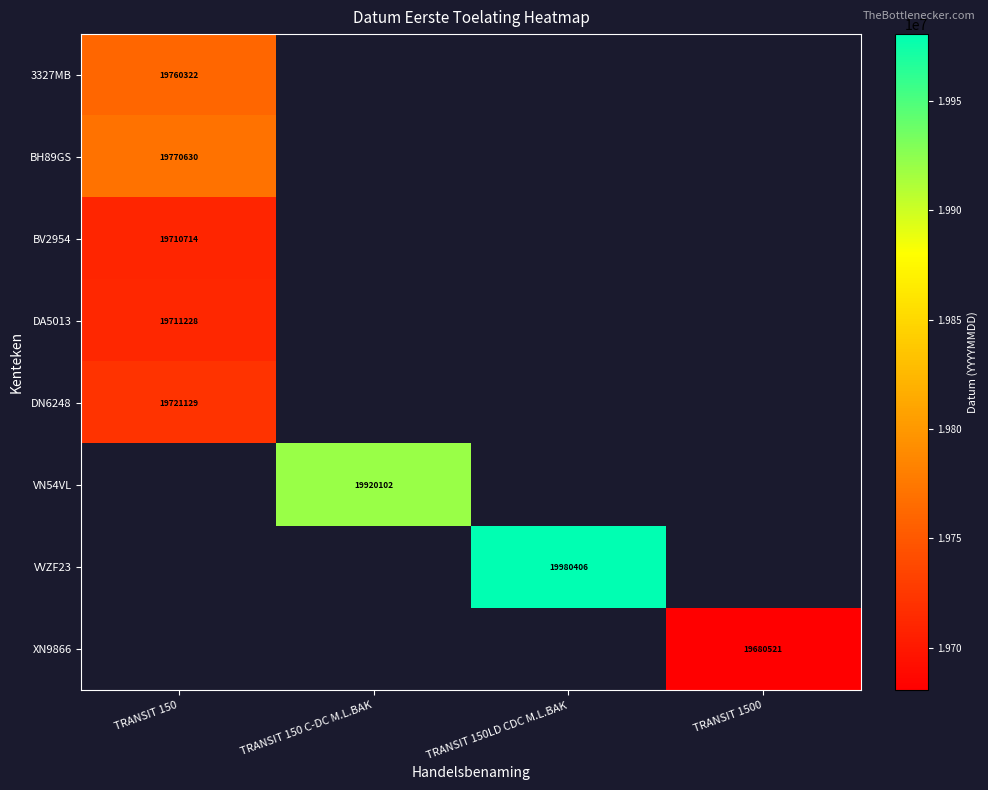

Is it true that BH89GS equals 12579009 at TRANSIT 150?

False